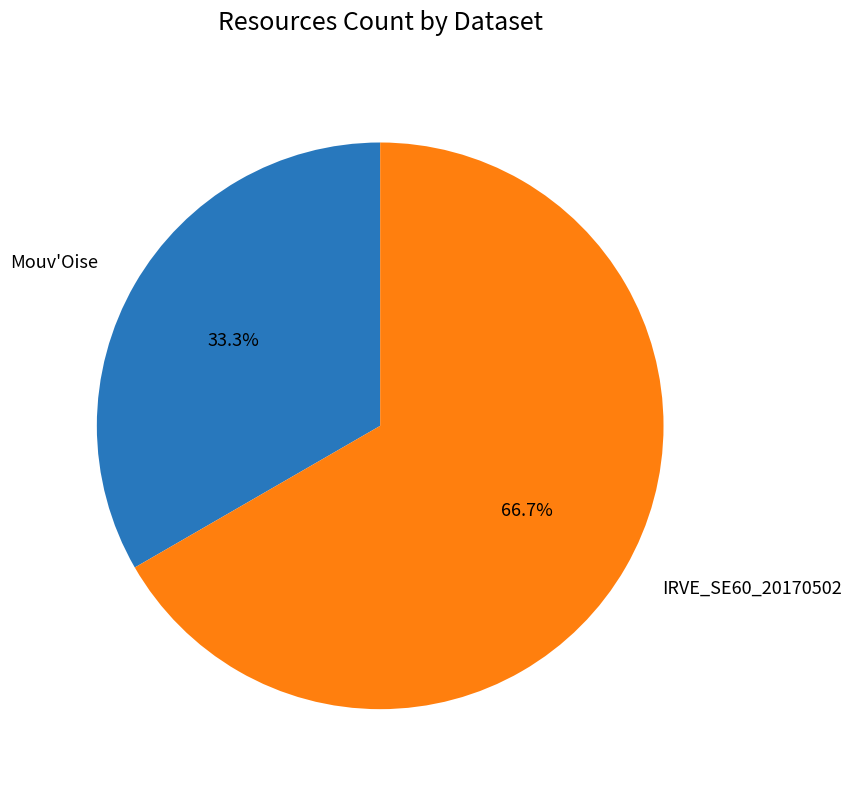

What percentage is the IRVE_SE60_20170502 slice, to the nearest percent?

67%